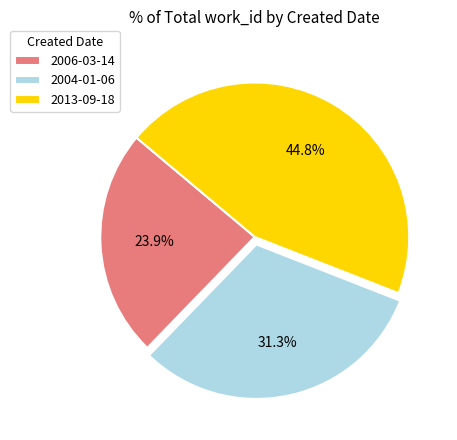

To the nearest percent, what is the difference between the largest and smallest slice percentages?

21%